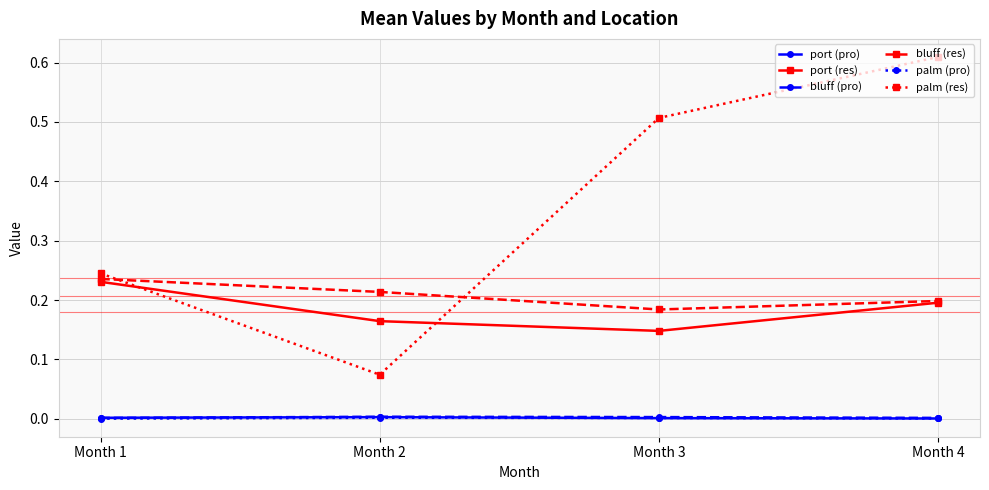

Which category has the highest value in the palm (res) series?

Month 4